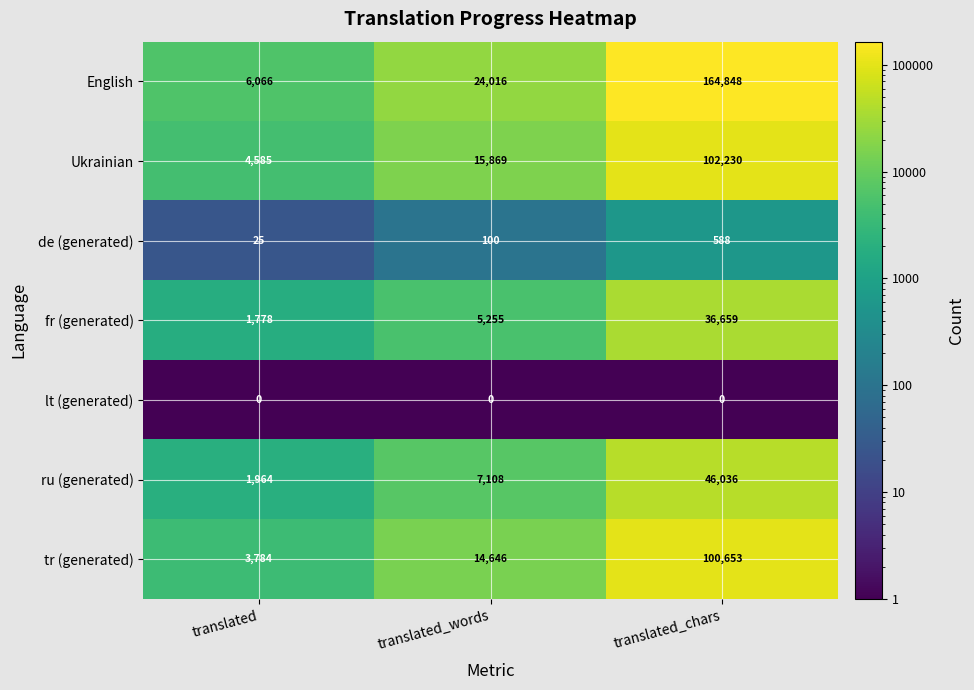

Reading left to right, what are all the values shown in this chart?

English: translated=6066	translated_words=24016	translated_chars=164848
Ukrainian: translated=4585	translated_words=15869	translated_chars=102230
de (generated): translated=25	translated_words=100	translated_chars=588
fr (generated): translated=1778	translated_words=5255	translated_chars=36659
lt (generated): translated=0	translated_words=0	translated_chars=0
ru (generated): translated=1964	translated_words=7108	translated_chars=46036
tr (generated): translated=3784	translated_words=14646	translated_chars=100653